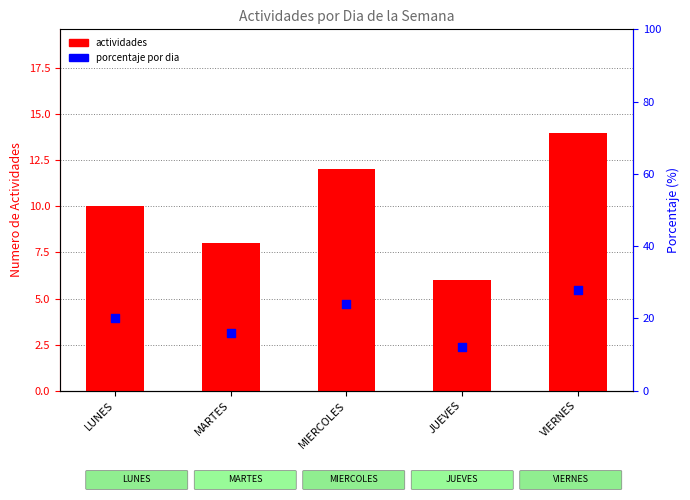

What is the total value across all series at MARTES?

24.0